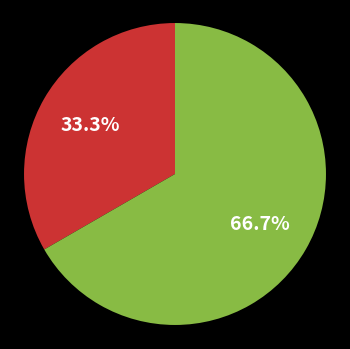

Does any single category account for the majority?

Yes